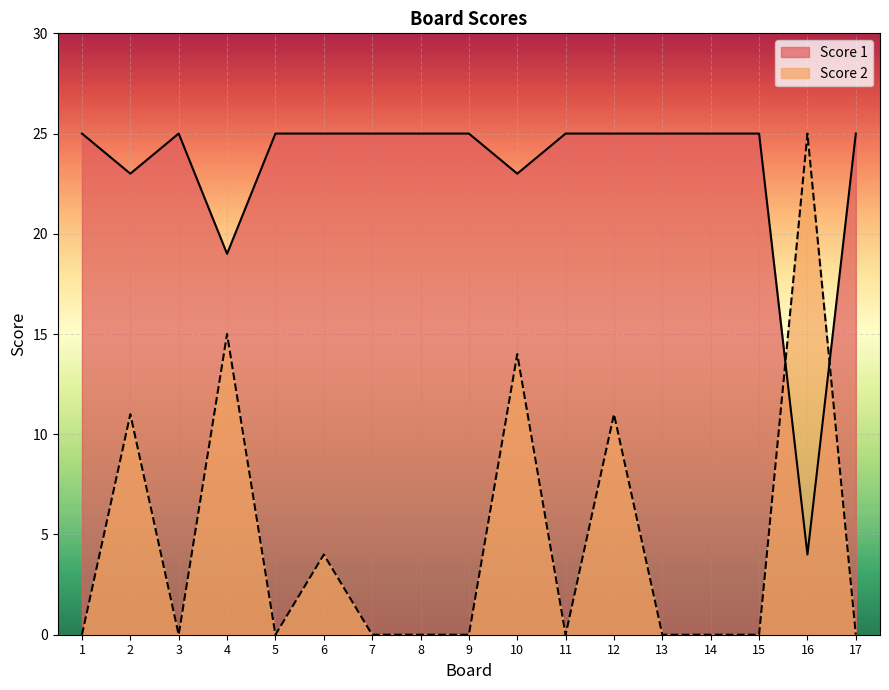

Where do Score 1 and Score 2 first cross each other?

15 and 16